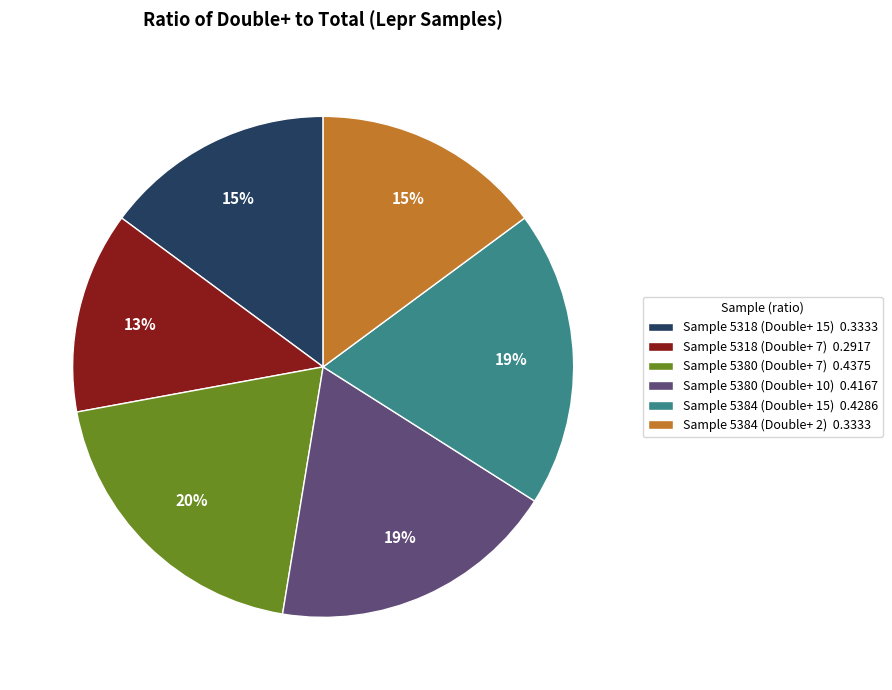

Does Sample 5380 (Double+ 7) represent more than half of the total?

No